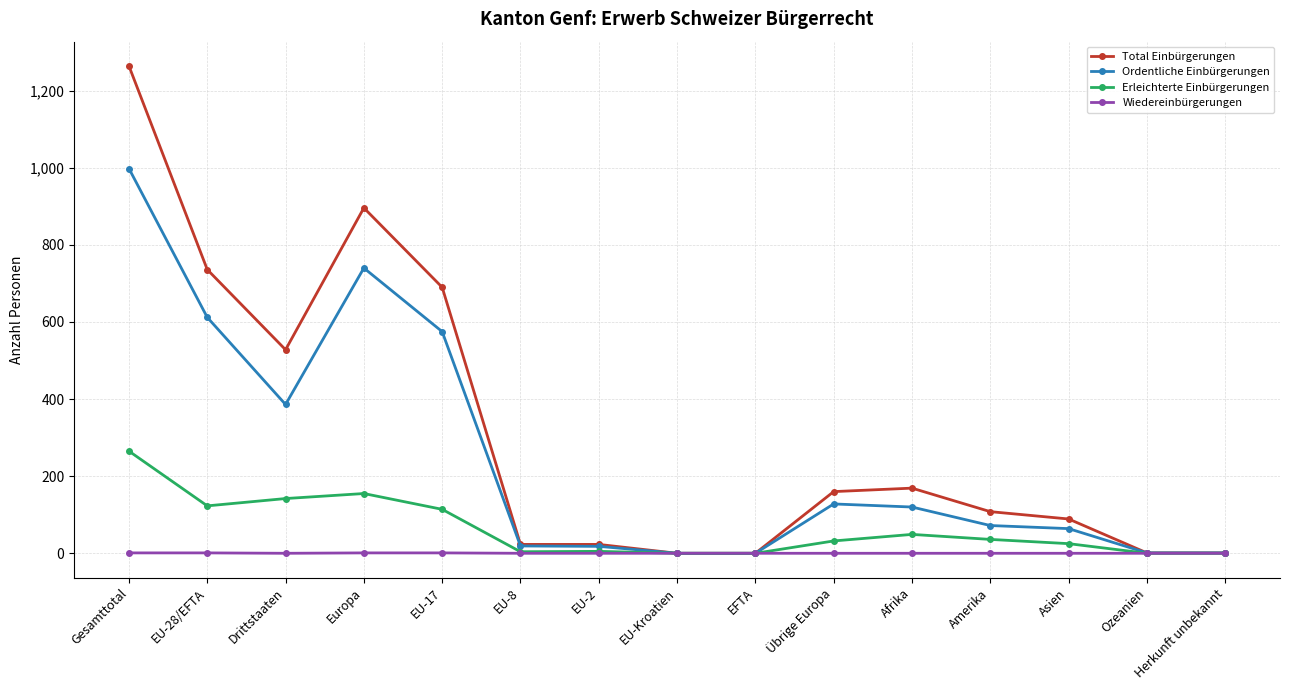

Which series has the largest total across all categories?

Total Einbürgerungen